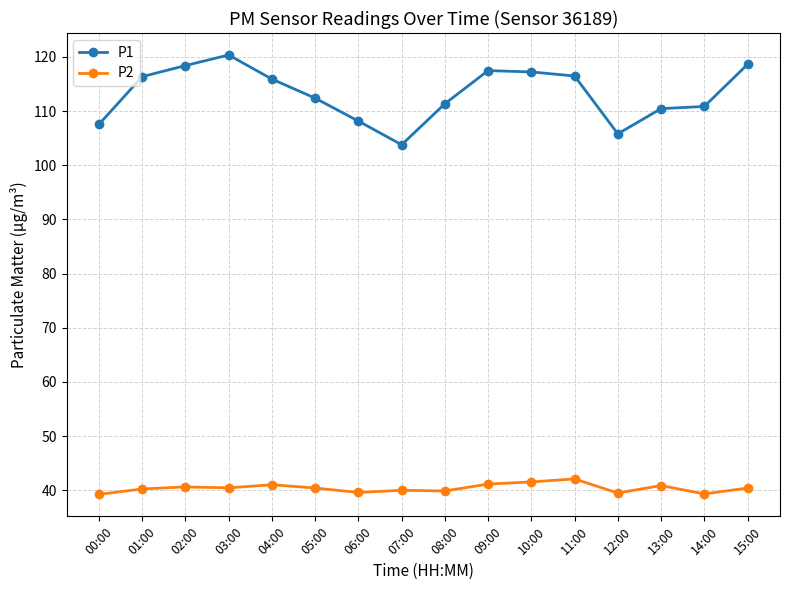

What is the sum of all P2 values?

646.4